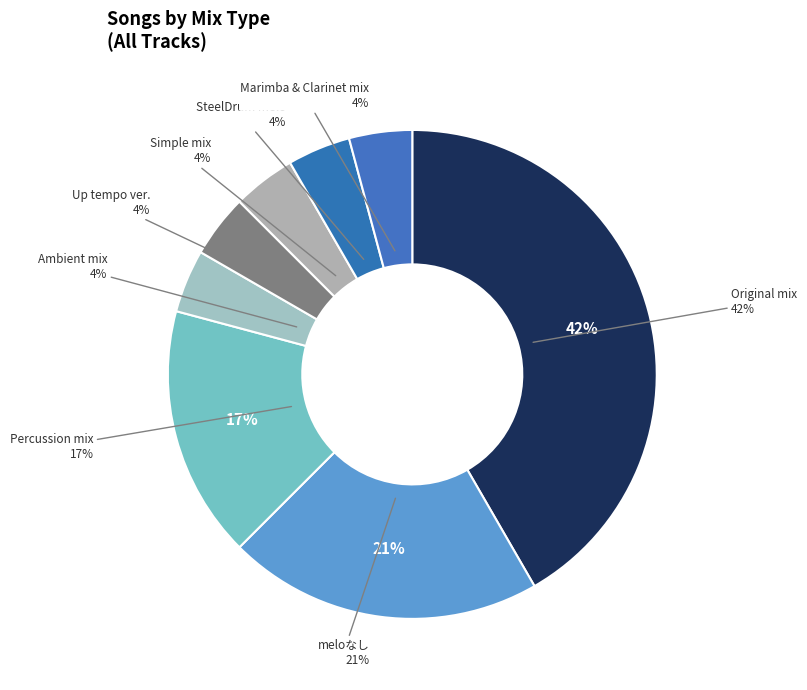

Do meloなし and Up tempo ver. together represent more than half of the pie?

No